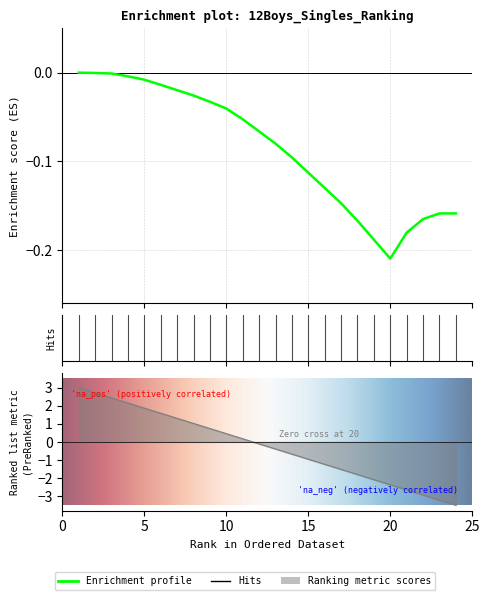

Which category has the lowest value across all series?

24